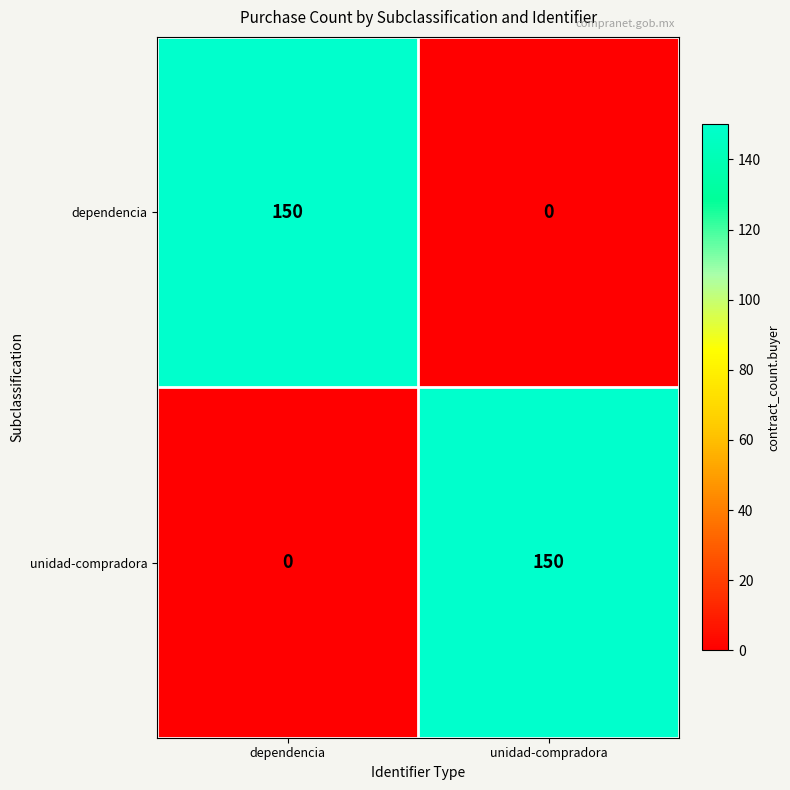

What value does the dependencia series have at dependencia?

150